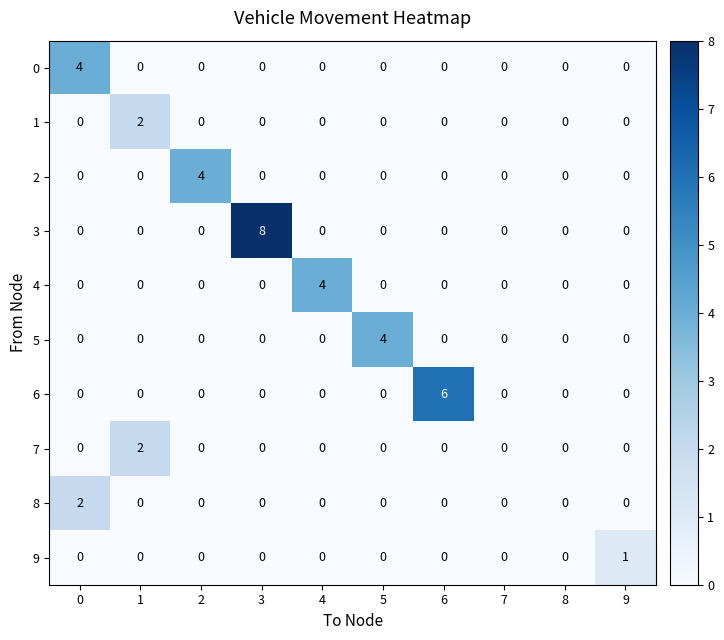

What is the maximum value shown in the chart?

8